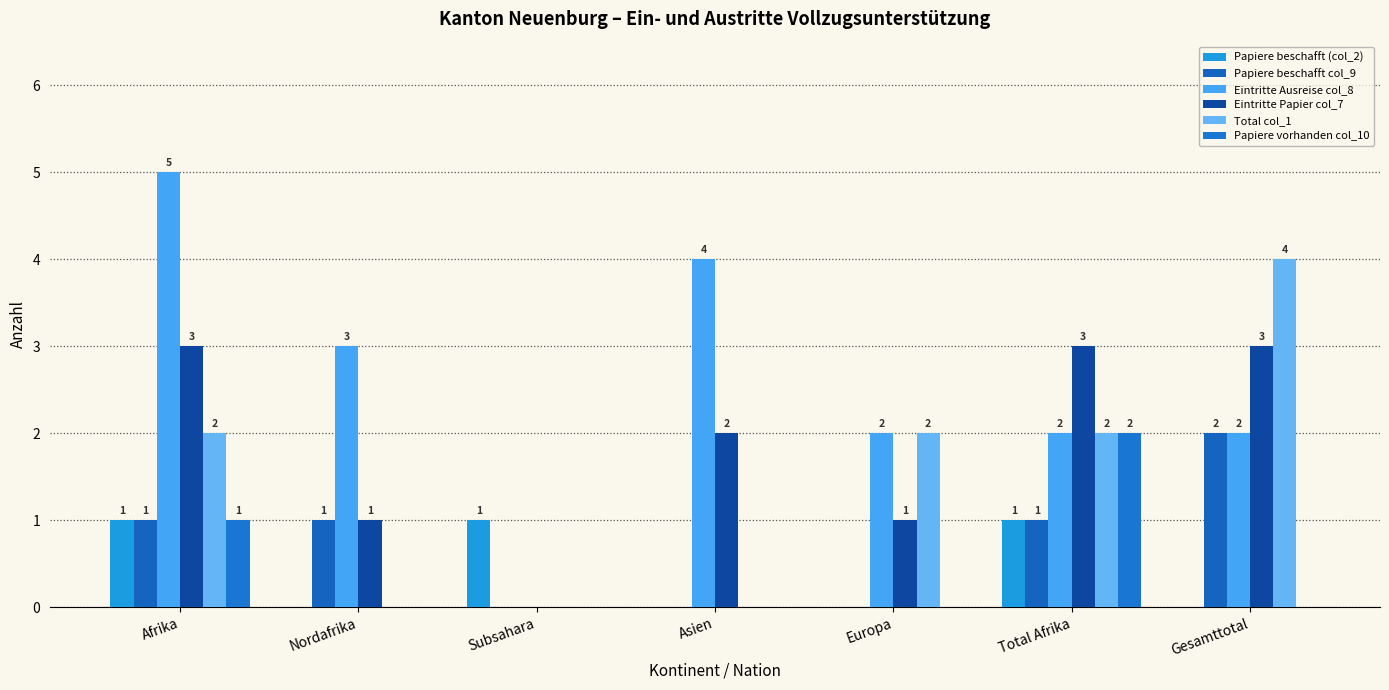

Are the bars horizontal?

No